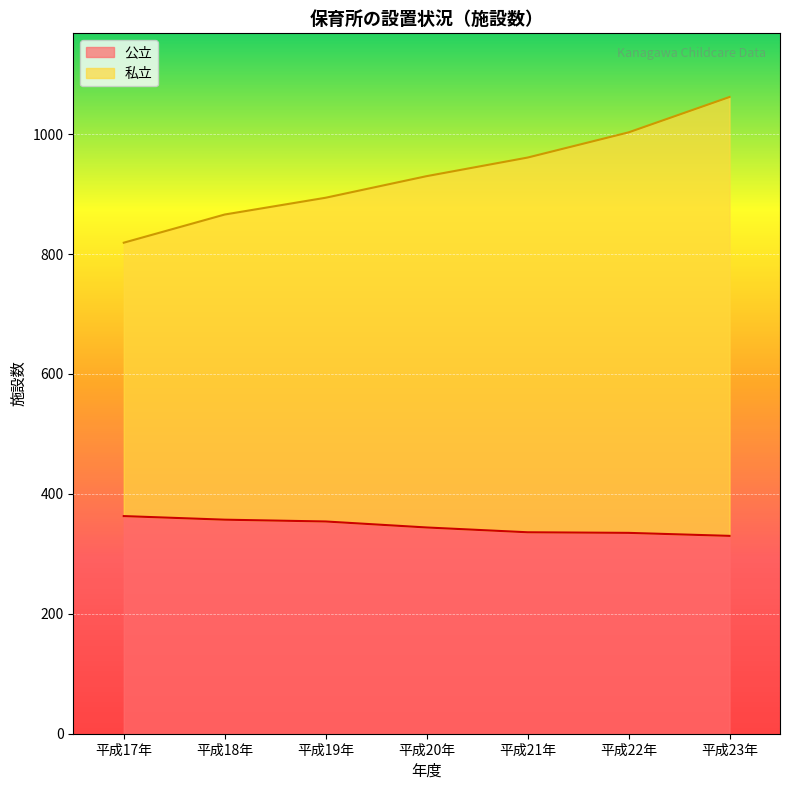

Between 平成19年 and 平成21年, which series saw the biggest shift?

私立